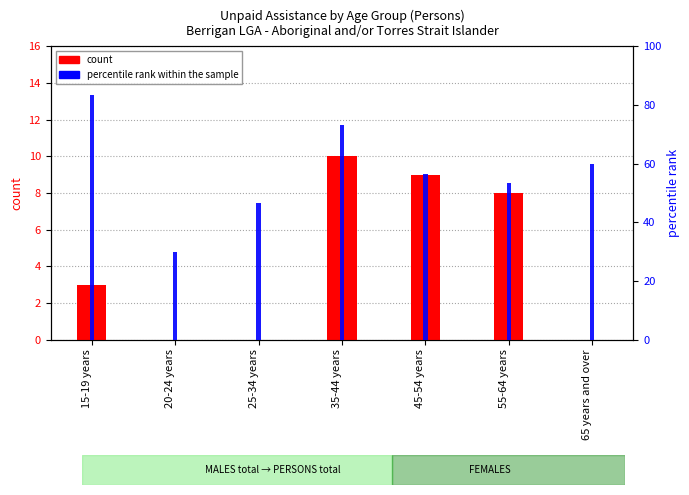

What is the label of the 2nd bar from the right?

55-64 years